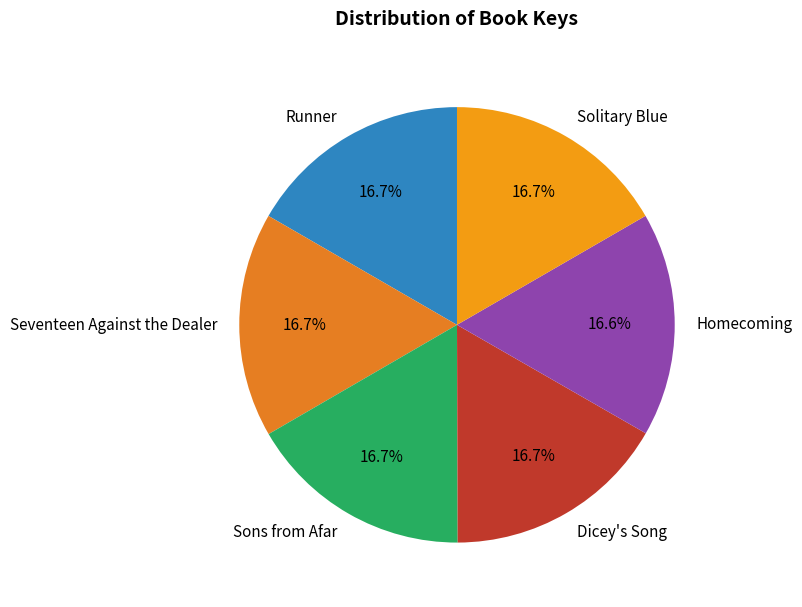

What is the ratio of the value at Runner to the value at Dicey's Song?

1.0